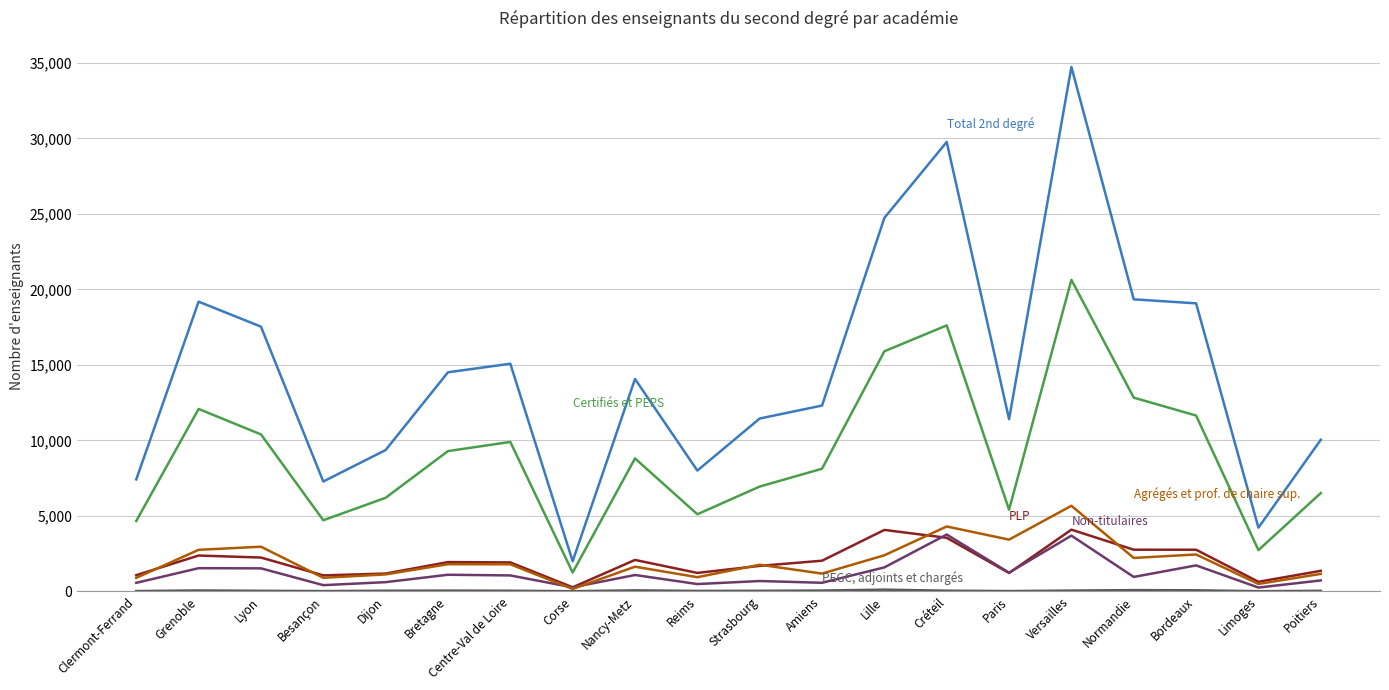

At which category is the sum across all series the highest?

Versailles